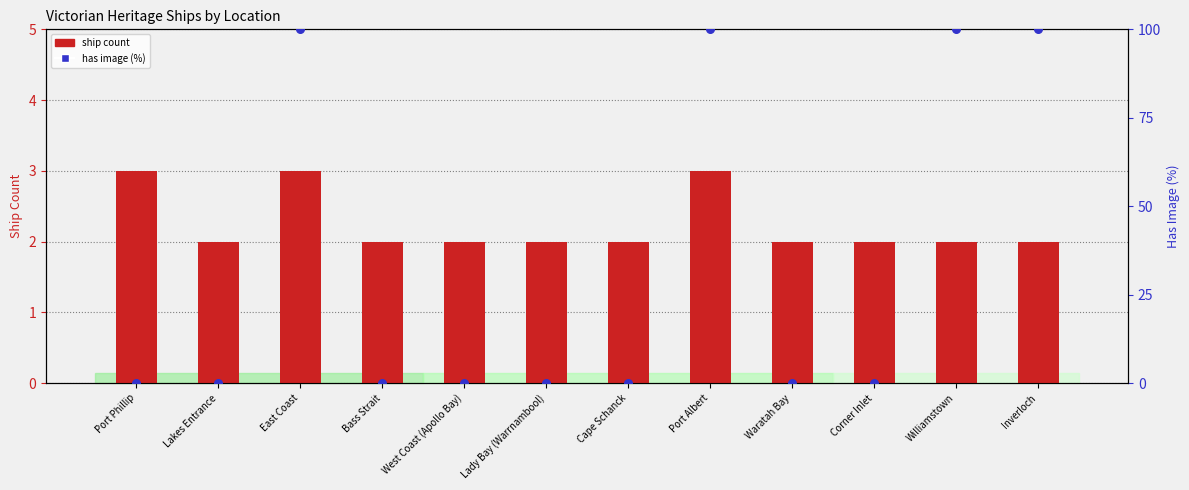

What is the total value across all series at Lakes Entrance?

2